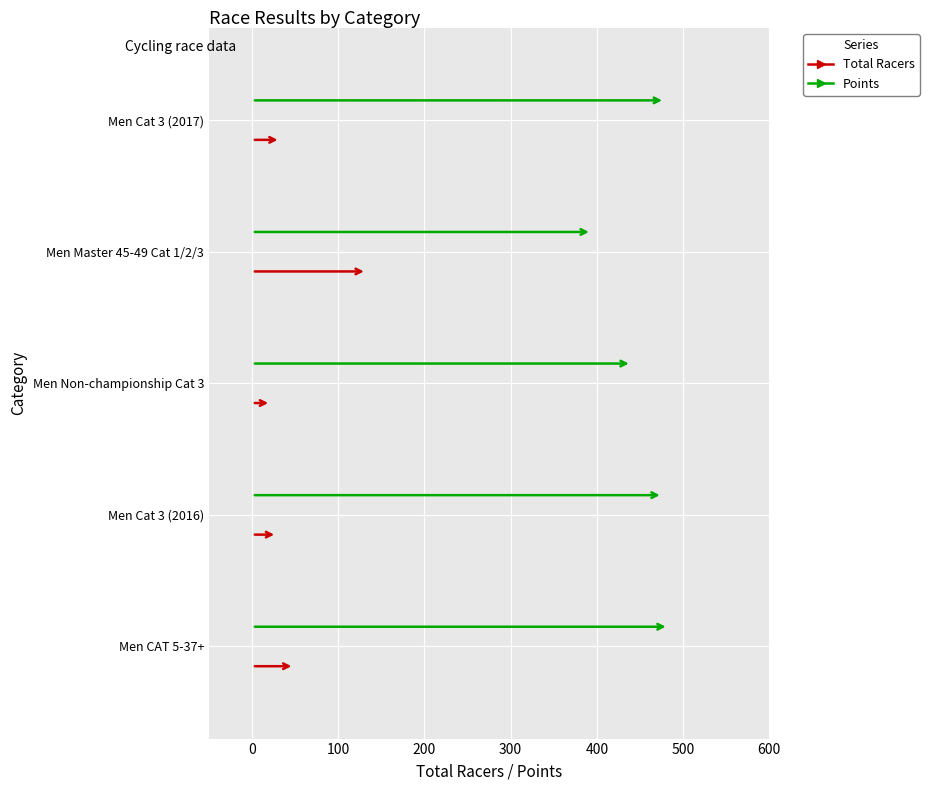

What is the value of the Points point at the 1st from the left?

483.1